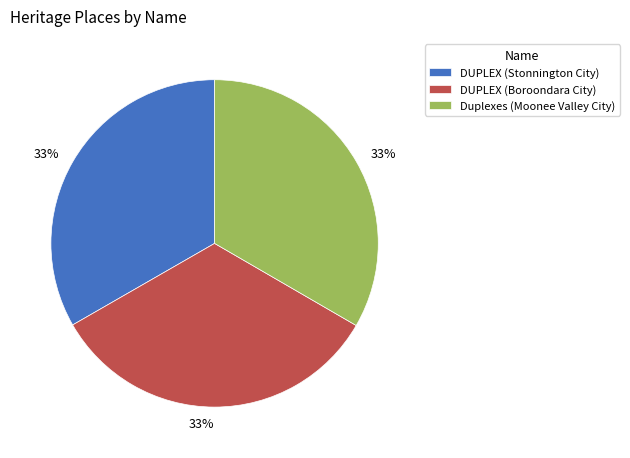

Does any single category account for the majority?

No